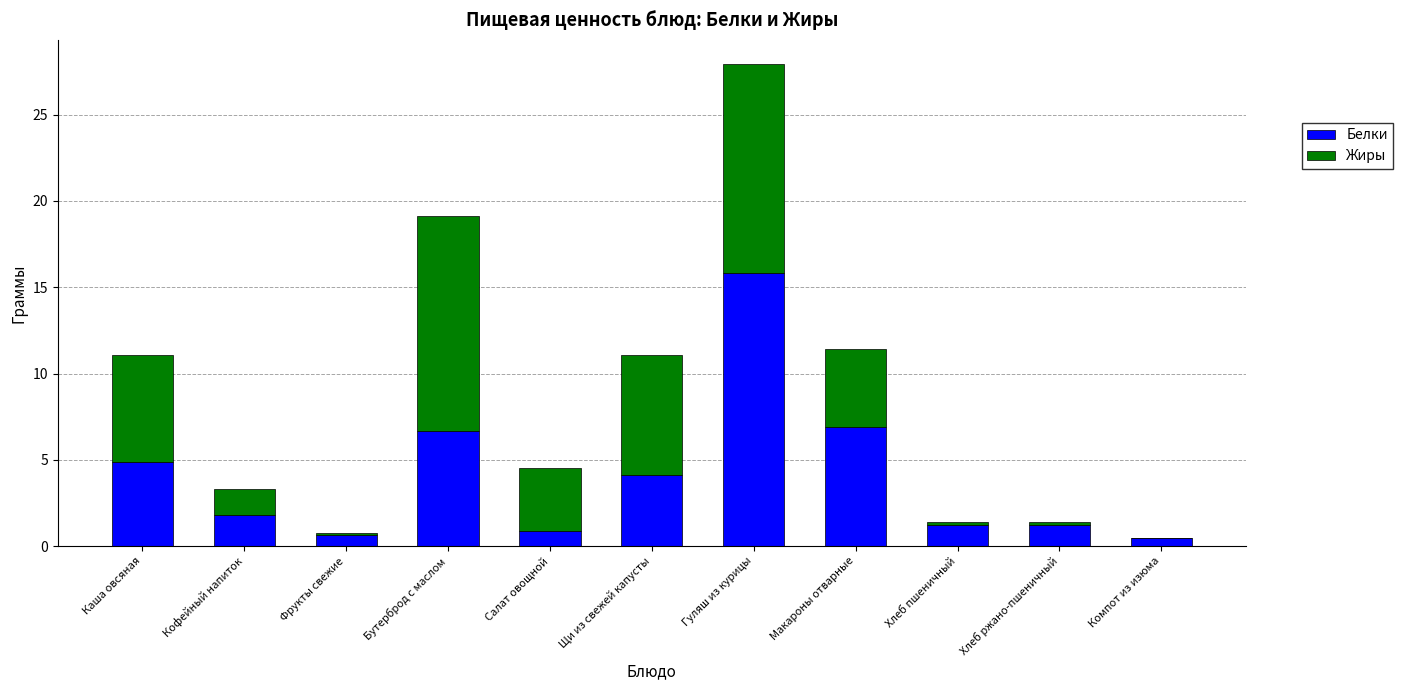

What is the maximum value for Белки?

15.8